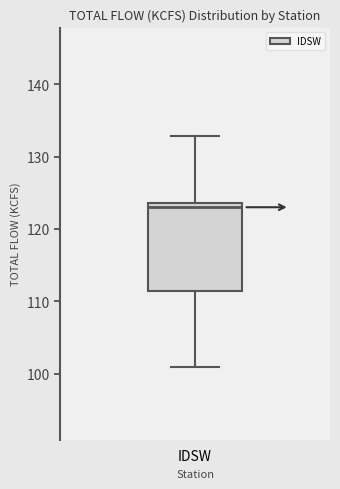

Where does the upper whisker of the box for IDSW end on the y-axis? The values are not printed on the chart, so give them approximately, as read against the axis.

133